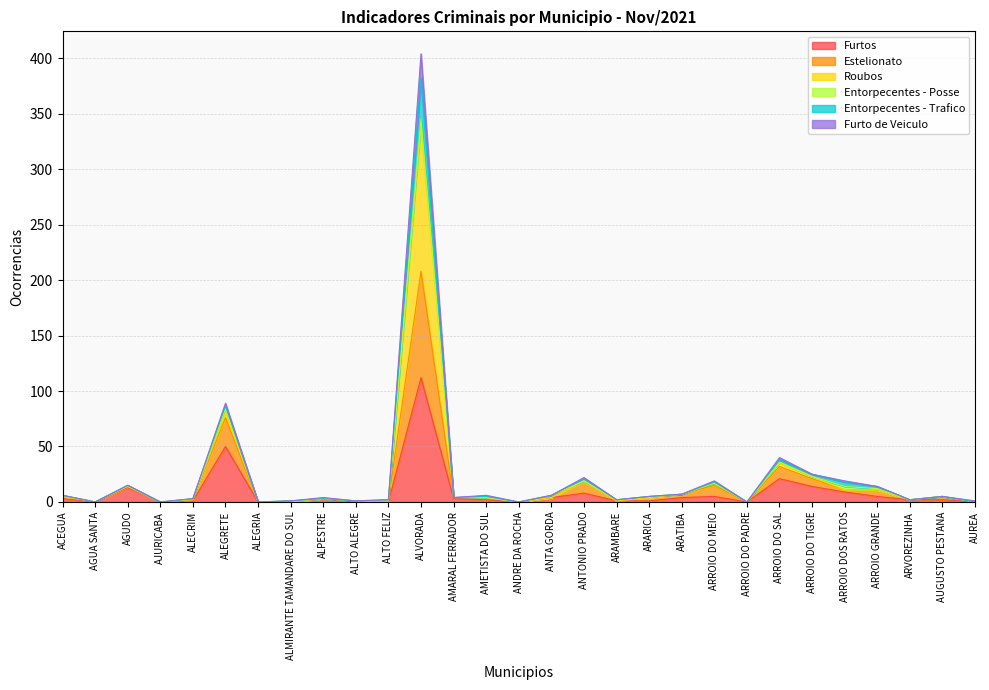

At which category is the sum across all series the highest?

ALVORADA